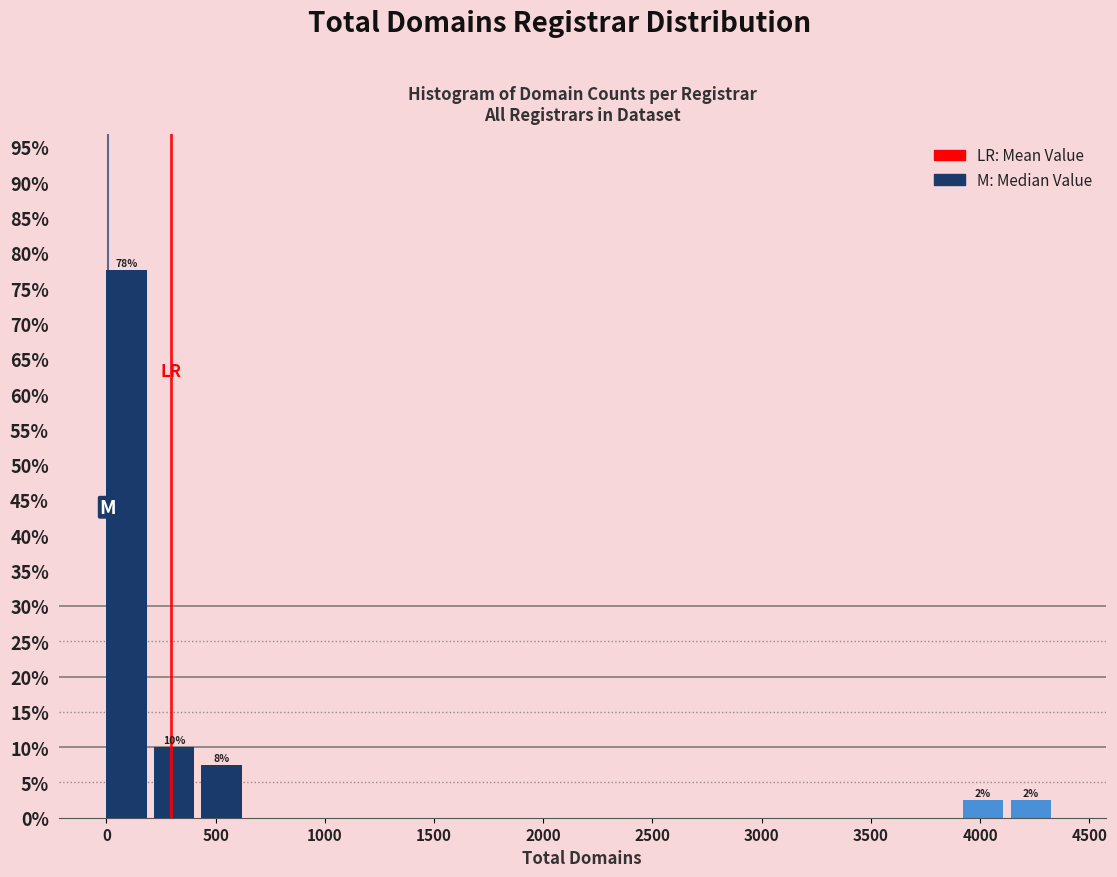

Over which range of the x-axis is the bar tallest?

0 to 200